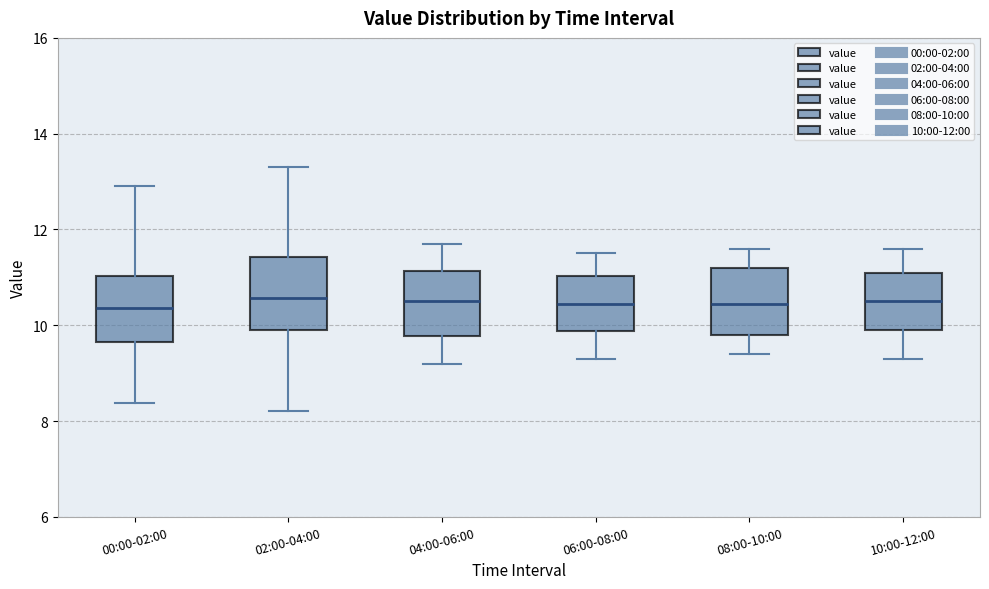

Reading left to right, transcribe this box plot: for each box, give where its median line is, the range the box spans, and where its two whiskers end, as read against the y-axis. The values are not printed on the chart, so give them approximately, as read against the axis.

00:00-02:00: median 10.4, box 9.6 to 11.0, whiskers 8.4 to 13.0
02:00-04:00: median 10.6, box 9.8 to 11.4, whiskers 8.2 to 13.4
04:00-06:00: median 10.6, box 9.8 to 11.2, whiskers 9.2 to 11.8
06:00-08:00: median 10.4, box 9.8 to 11.0, whiskers 9.4 to 11.6
08:00-10:00: median 10.4, box 9.8 to 11.2, whiskers 9.4 to 11.6
10:00-12:00: median 10.6, box 10.0 to 11.2, whiskers 9.4 to 11.6